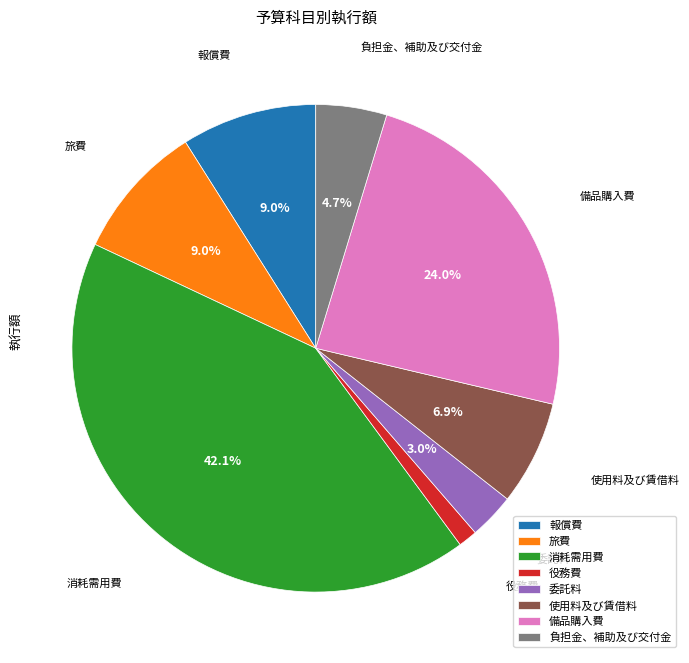

What percentage is the 備品購入費 slice, to the nearest percent?

24%